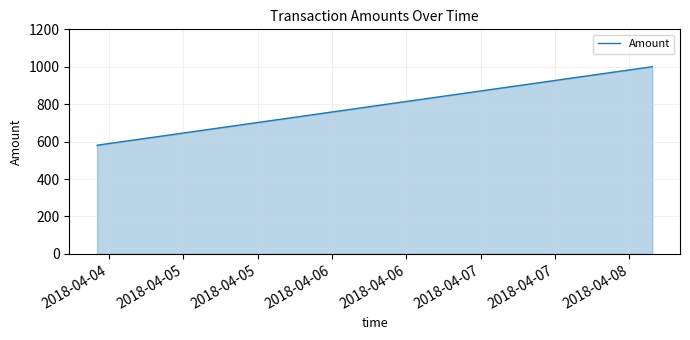

What is the greatest value displayed?

1000